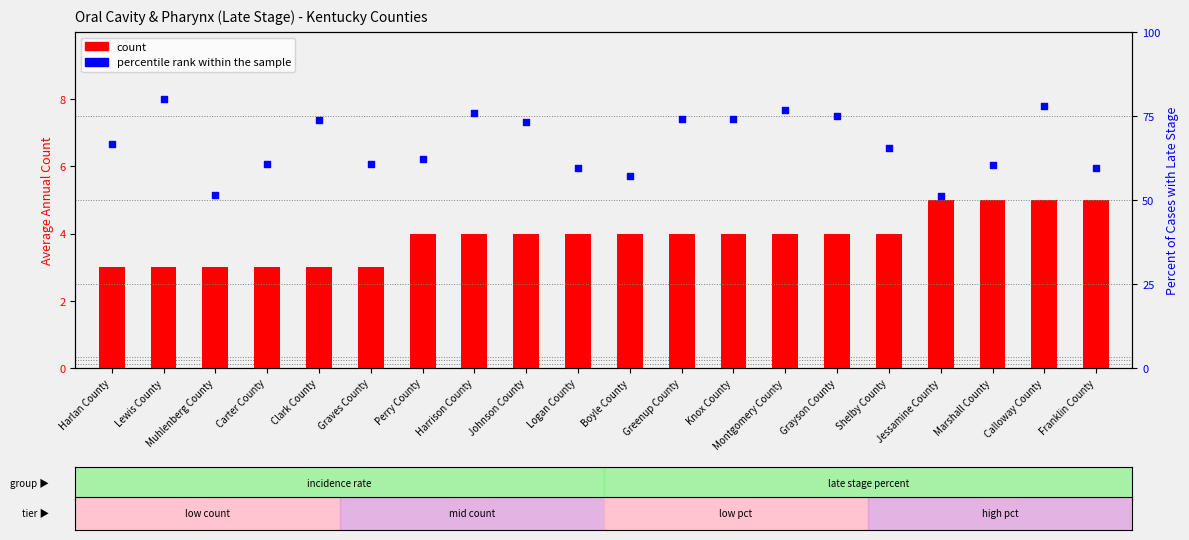

Which series has the largest total across all categories?

percentile rank within the sample